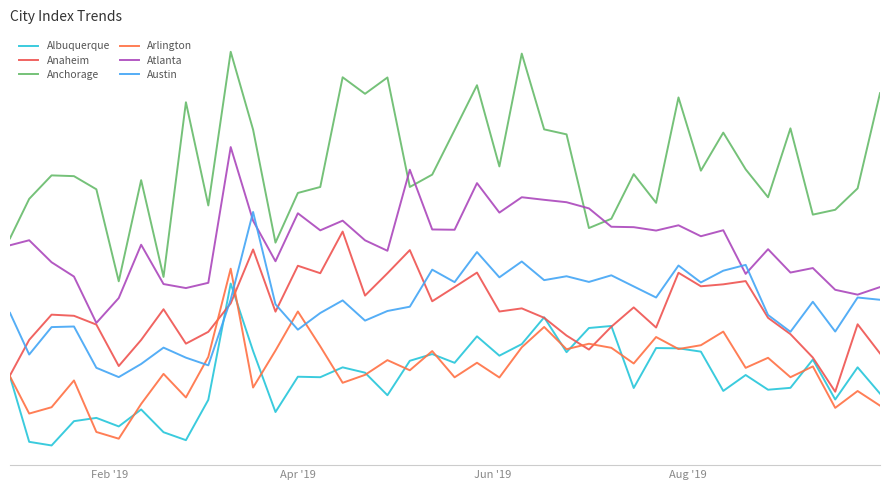

Does the chart display data point markers on the line(s)?

No